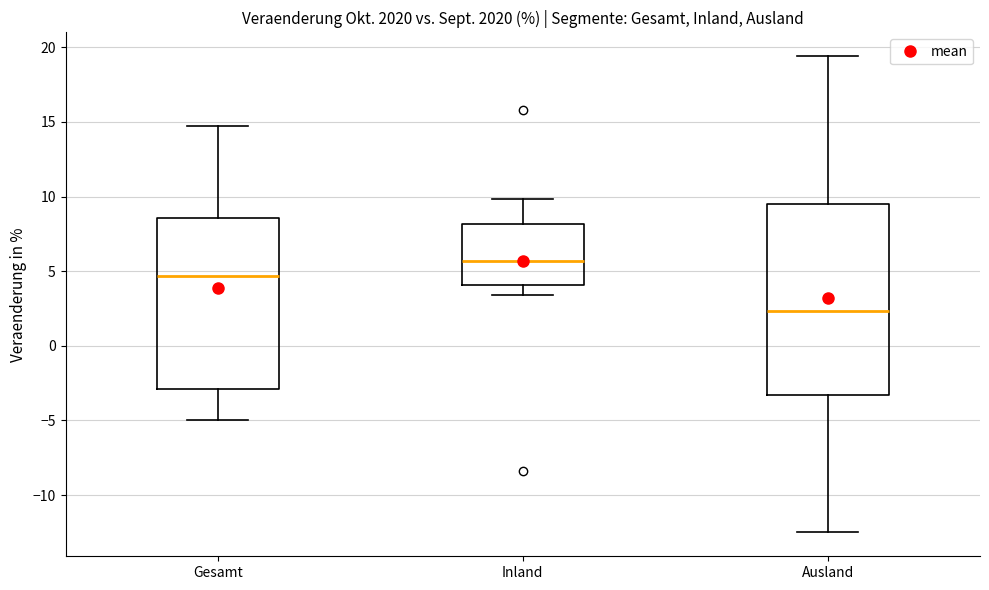

Reading left to right, transcribe this box plot: for each box, give where its median line is, the range the box spans, and where its two whiskers end, as read against the y-axis. The values are not printed on the chart, so give them approximately, as read against the axis.

Gesamt: median 4.5, box -3.0 to 8.5, whiskers -5.0 to 14.5
Inland: median 5.5, box 4.0 to 8.0, whiskers 3.5 to 10.0
Ausland: median 2.5, box -3.5 to 9.5, whiskers -12.5 to 19.5